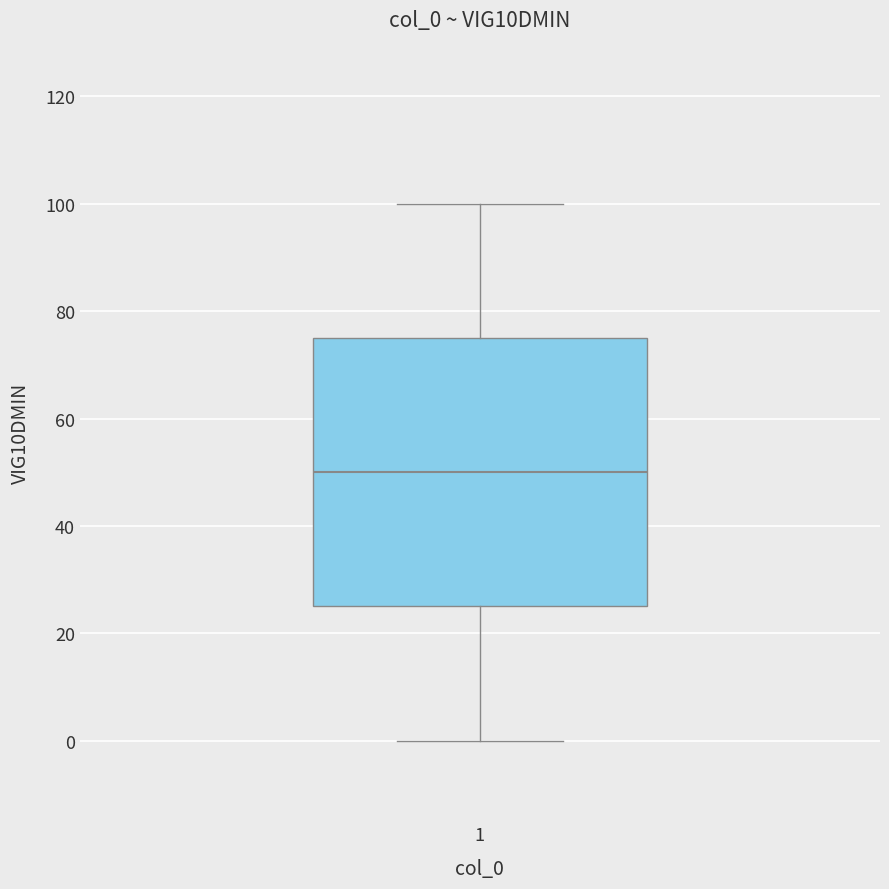

Transcribe this box plot: give where the median line is, the range the box spans, and where the two whiskers end, as read against the y-axis. The values are not printed on the chart, so give them approximately, as read against the axis.

median 50, box 26 to 76, whiskers 0 to 100